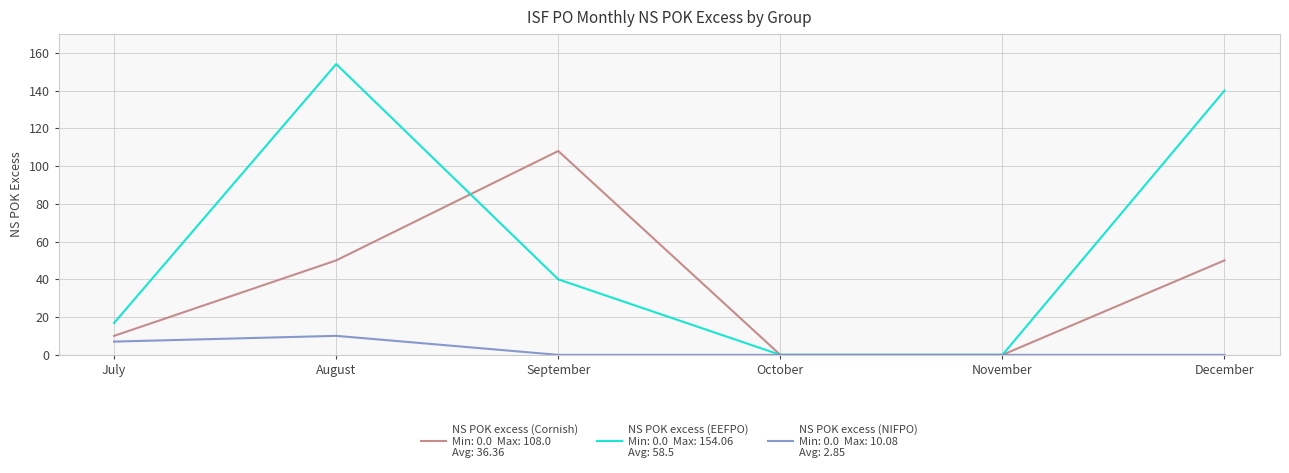

What is the difference between the highest and lowest values at September?

108.0